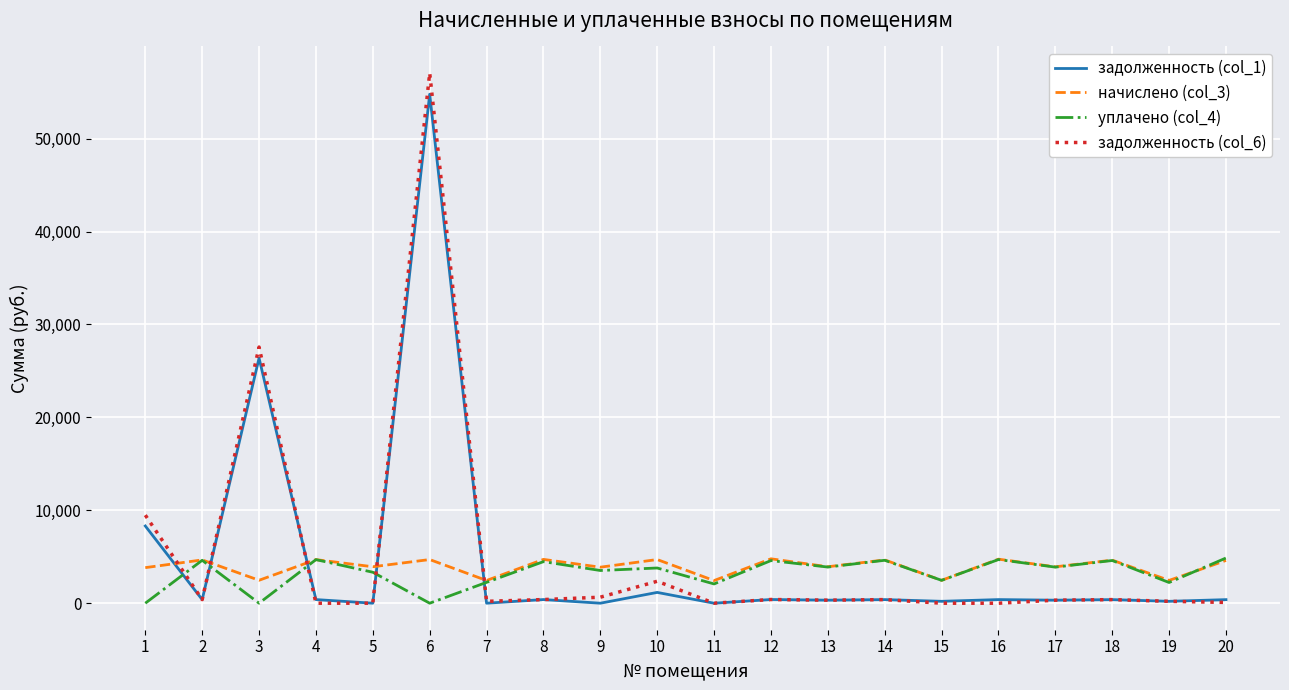

Is this an area chart (filled region under the line)?

No